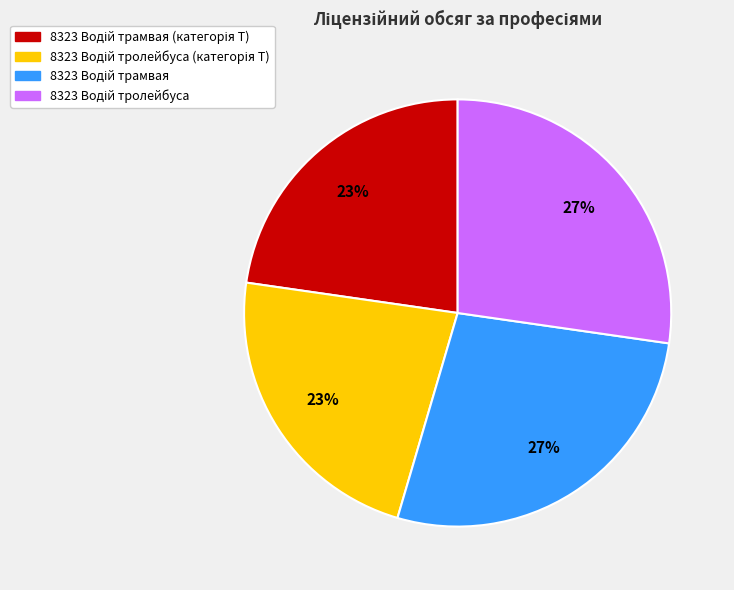

To the nearest percent, what is the average slice percentage?

25%